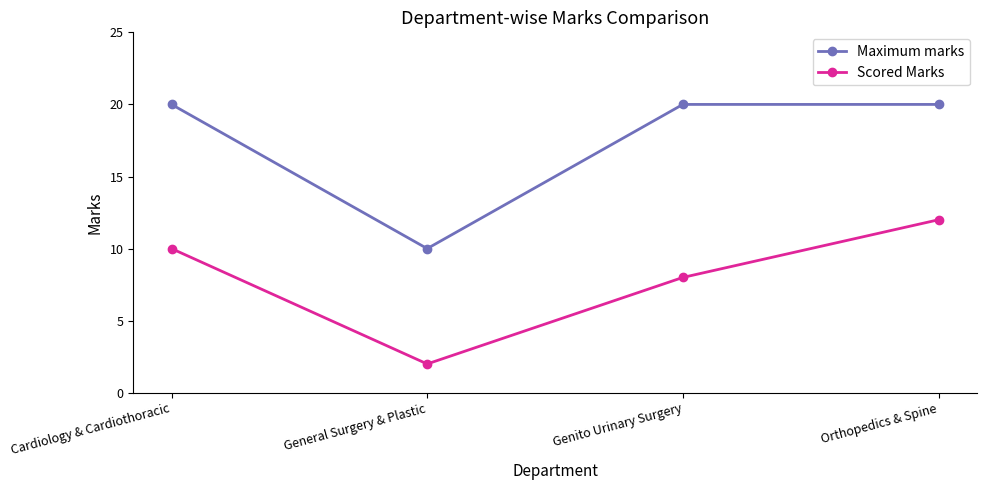

At which label does Maximum marks reach its minimum?

General Surgery & Plastic